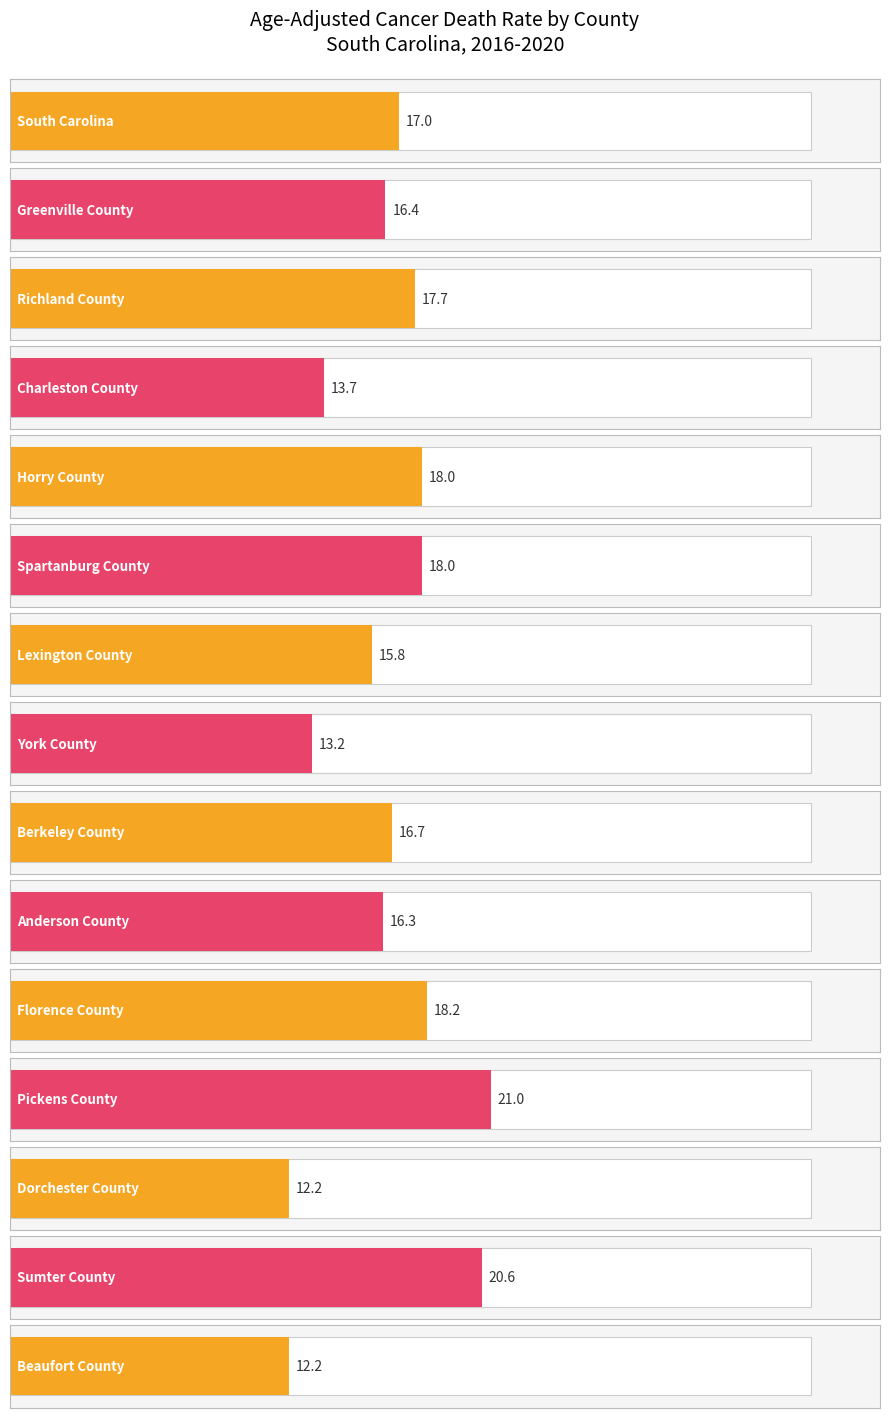

List the labels in order of value, smallest first.

Dorchester County, Beaufort County, York County, Charleston County, Lexington County, Anderson County, Greenville County, Berkeley County, South Carolina, Richland County, Horry County, Spartanburg County, Florence County, Sumter County, Pickens County